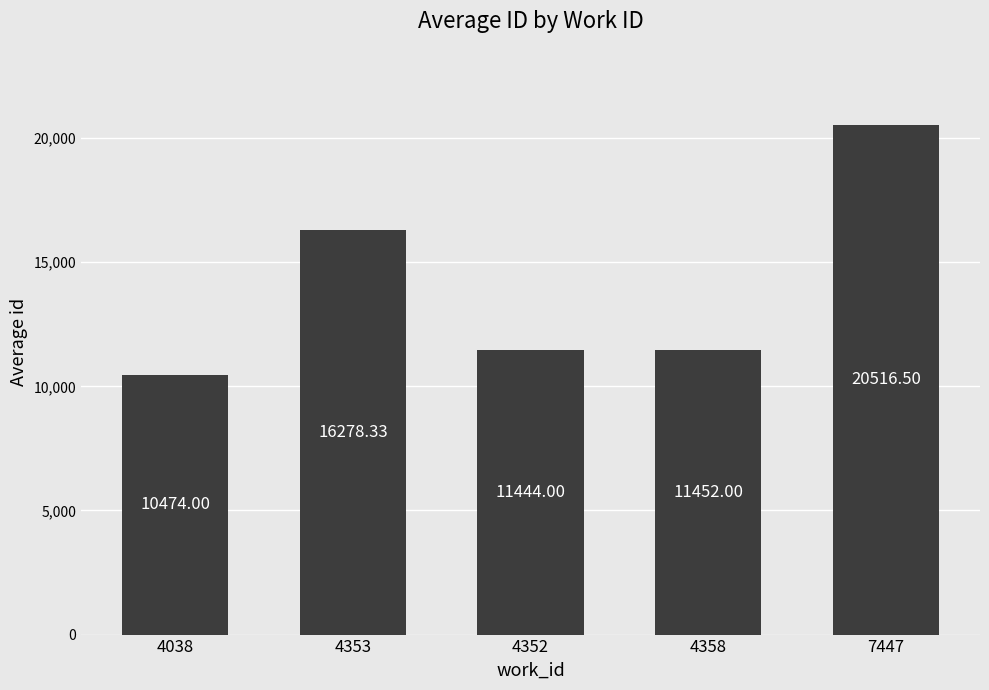

Approximately how many times larger is the value at 4353 compared to 4352?

1.4